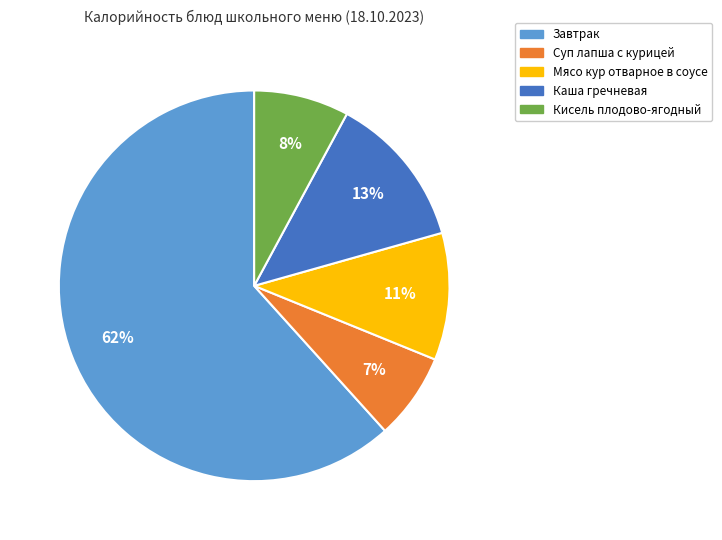

To the nearest percent, what is the average slice percentage?

20%